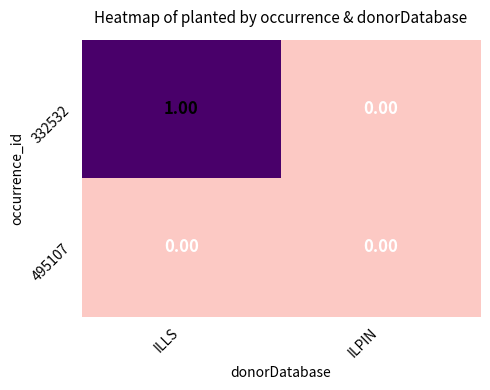

Is the value of 495107 at ILLS greater than the value of 332532 at ILLS?

No